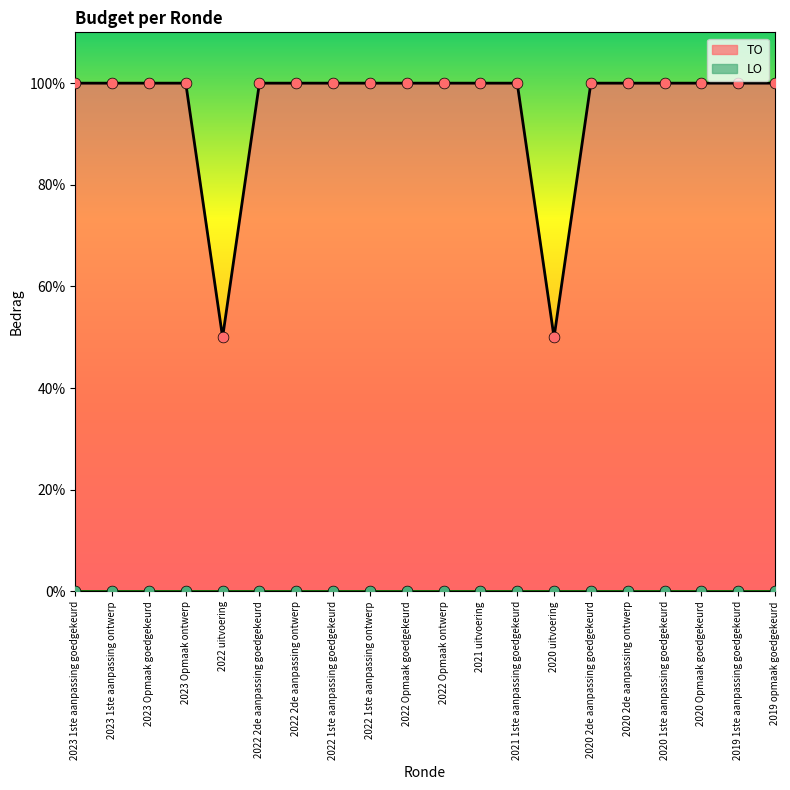

What is the ratio of the value at 2022 2de aanpassing goedgekeurd to the value at 2021 uitvoering?

1.0